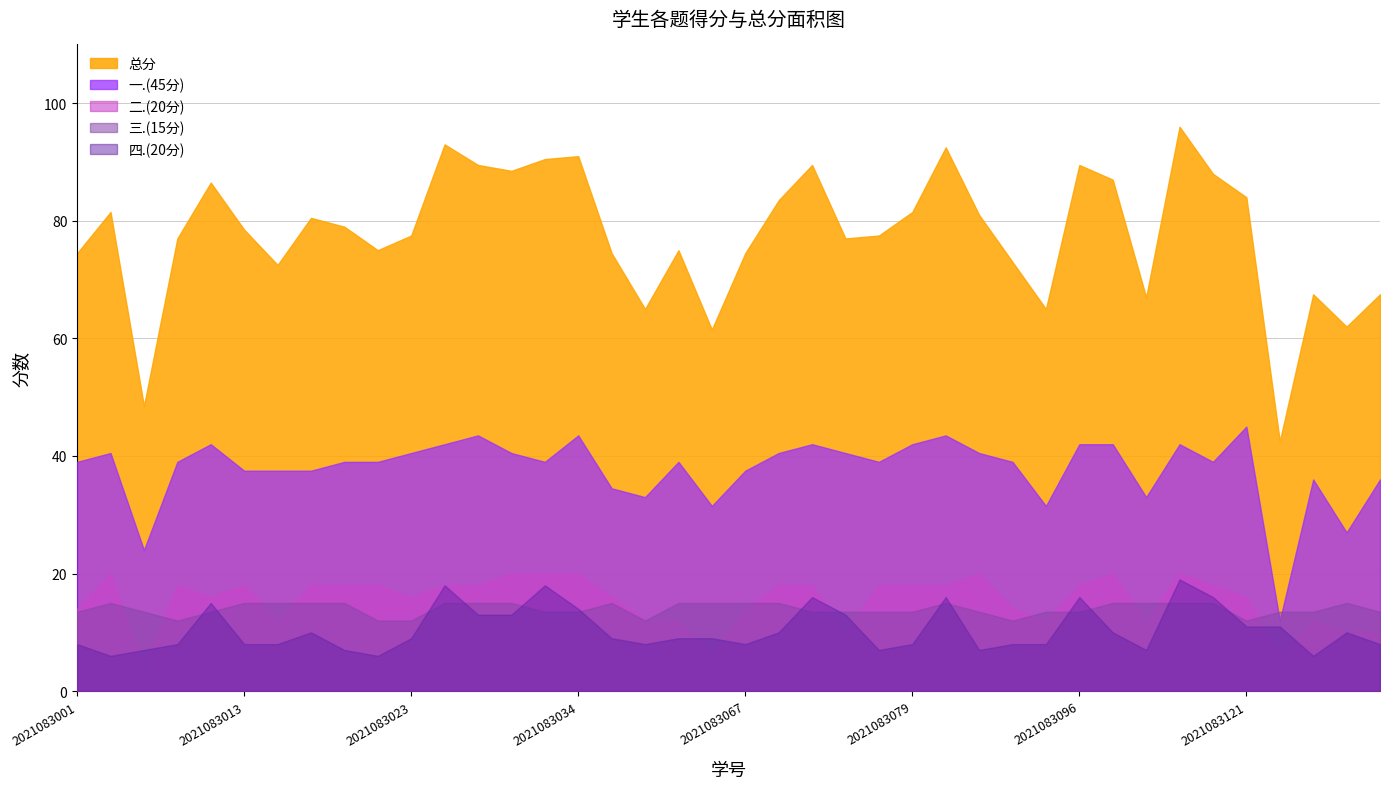

True or false: 一.(45分) has a value of 39.0 at 2021083076.

True